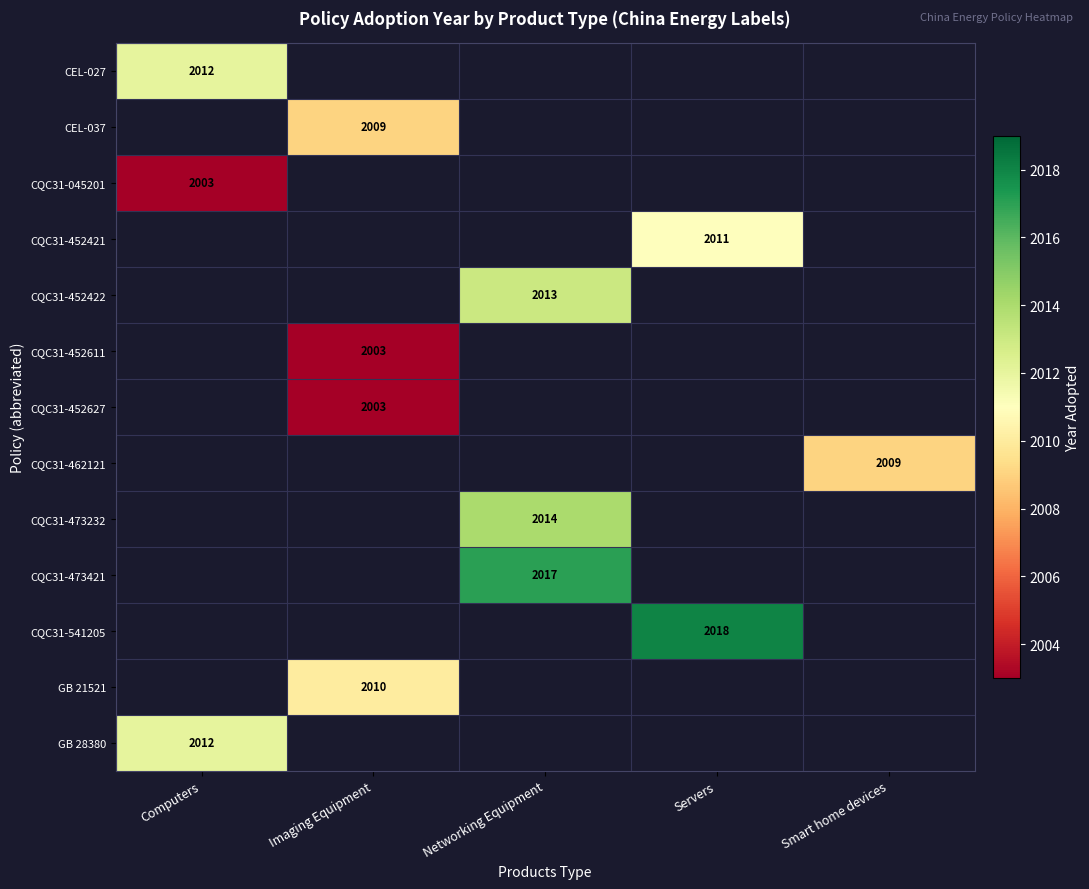

At how many categories does at least one series exceed 2013?

2